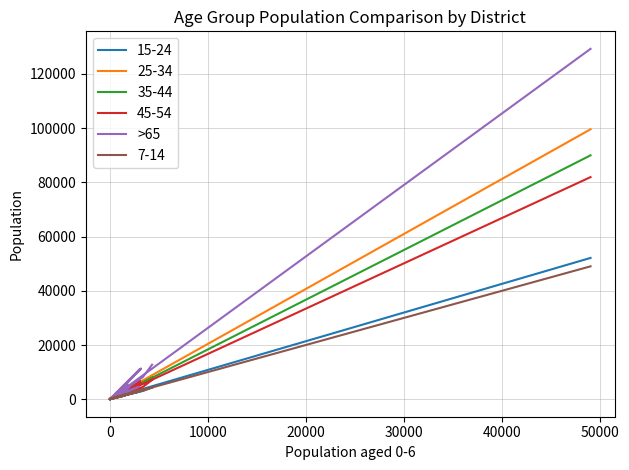

How many lines are shown in the chart?

1